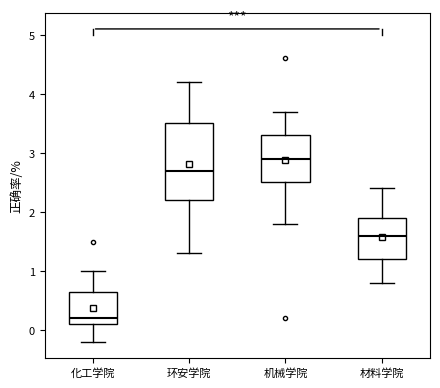

Reading left to right, transcribe this box plot: for each box, give where its median line is, the range the box spans, and where its two whiskers end, as read against the y-axis. The values are not printed on the chart, so give them approximately, as read against the axis.

化工学院: median 0.2, box 0.1 to 0.7, whiskers -0.2 to 1.0
环安学院: median 2.7, box 2.2 to 3.5, whiskers 1.3 to 4.2
机械学院: median 2.9, box 2.5 to 3.3, whiskers 1.8 to 3.7
材料学院: median 1.6, box 1.2 to 1.9, whiskers 0.8 to 2.4